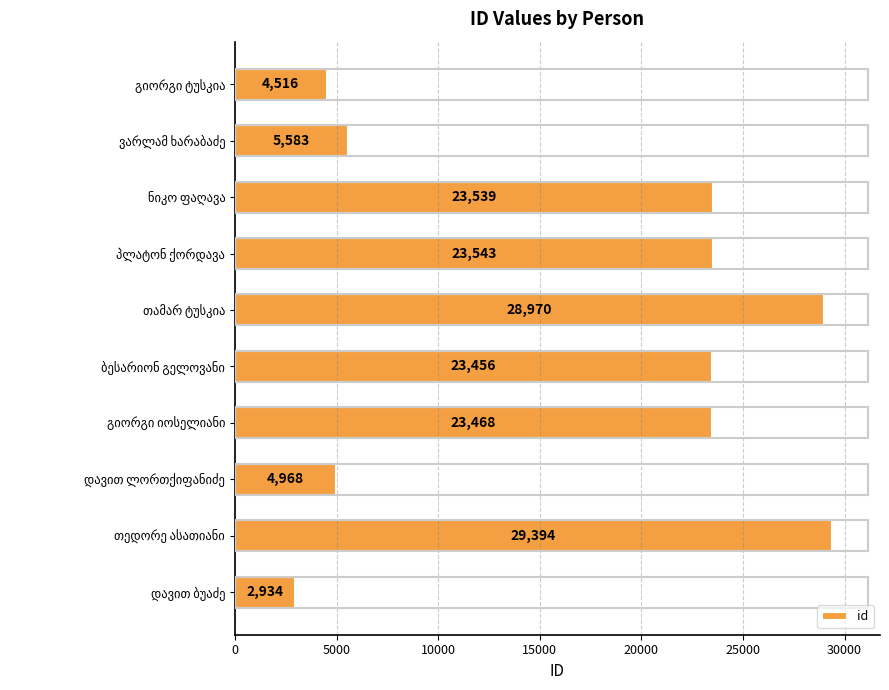

What is the sum of all values?

170371